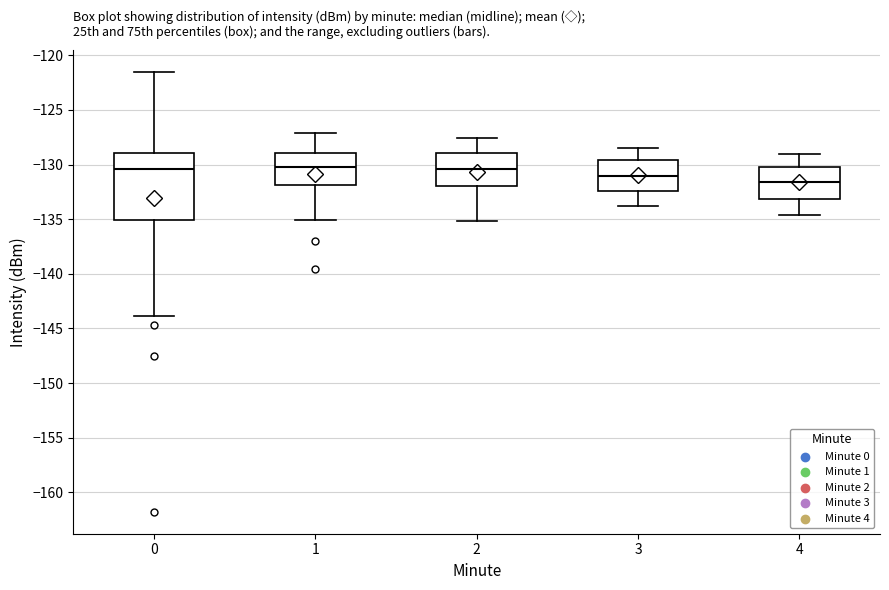

Reading left to right, transcribe this box plot: for each box, give where its median line is, the range the box spans, and where its two whiskers end, as read against the y-axis. The values are not printed on the chart, so give them approximately, as read against the axis.

0: median -130.5, box -135.0 to -129.0, whiskers -144.0 to -121.5
1: median -130.0, box -132.0 to -129.0, whiskers -135.0 to -127.0
2: median -130.5, box -132.0 to -129.0, whiskers -135.0 to -127.5
3: median -131.0, box -132.5 to -129.5, whiskers -134.0 to -128.5
4: median -131.5, box -133.0 to -130.0, whiskers -134.5 to -129.0